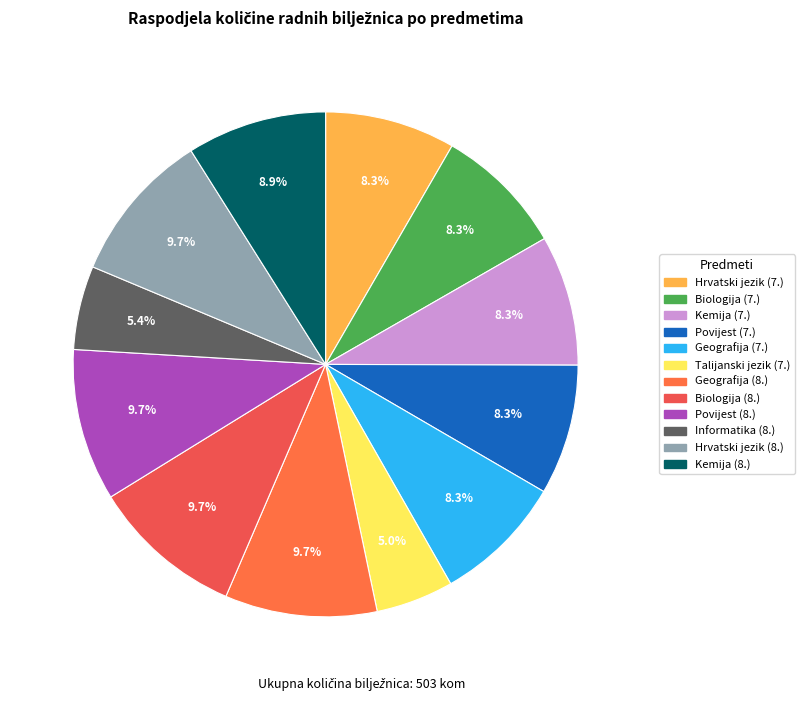

Is the sum of Informatika (8.) and Talijanski jezik (7.) greater than half?

No